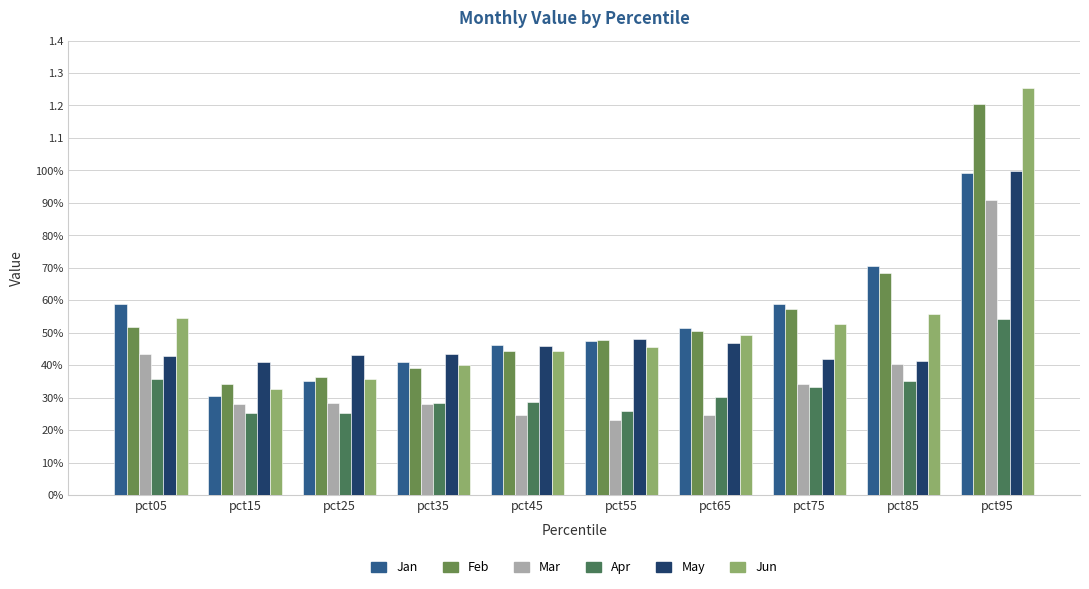

Reading left to right, transcribe all the data shown in this chart.

Jan: pct05=0.6	pct15=0.3	pct25=0.4	pct35=0.4	pct45=0.5	pct55=0.5	pct65=0.5	pct75=0.6	pct85=0.7	pct95=1.0
Feb: pct05=0.5	pct15=0.3	pct25=0.4	pct35=0.4	pct45=0.4	pct55=0.5	pct65=0.5	pct75=0.6	pct85=0.7	pct95=1.2
Mar: pct05=0.4	pct15=0.3	pct25=0.3	pct35=0.3	pct45=0.2	pct55=0.2	pct65=0.2	pct75=0.3	pct85=0.4	pct95=0.9
Apr: pct05=0.4	pct15=0.3	pct25=0.3	pct35=0.3	pct45=0.3	pct55=0.3	pct65=0.3	pct75=0.3	pct85=0.4	pct95=0.5
May: pct05=0.4	pct15=0.4	pct25=0.4	pct35=0.4	pct45=0.5	pct55=0.5	pct65=0.5	pct75=0.4	pct85=0.4	pct95=1.0
Jun: pct05=0.5	pct15=0.3	pct25=0.4	pct35=0.4	pct45=0.4	pct55=0.5	pct65=0.5	pct75=0.5	pct85=0.6	pct95=1.3